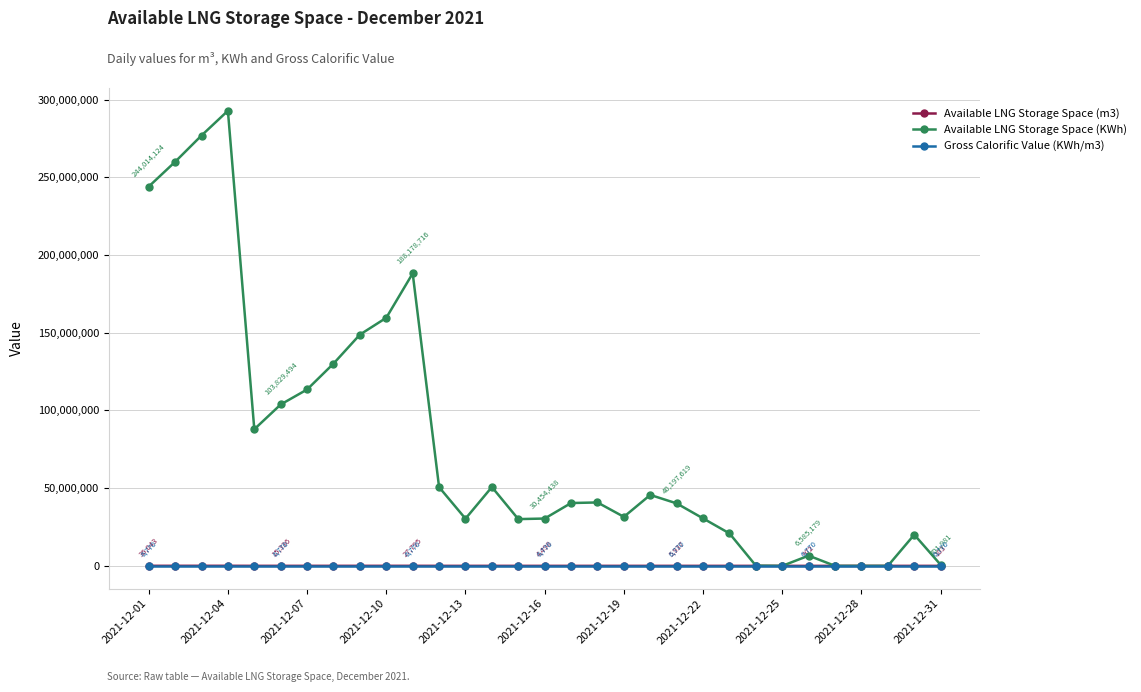

What is the maximum value shown in the chart?

292806259